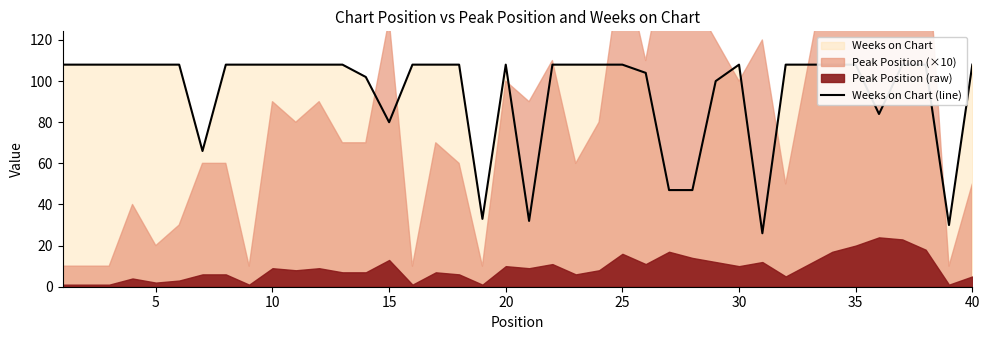

The chart shows a value of 137 at 35. True or false?

False